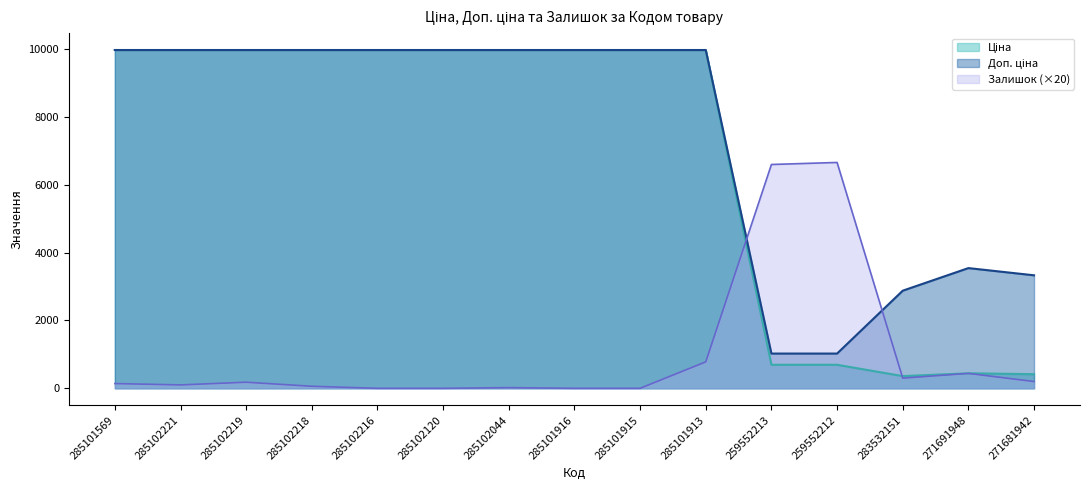

What value does the Залишок series have at 285102219?

180.0